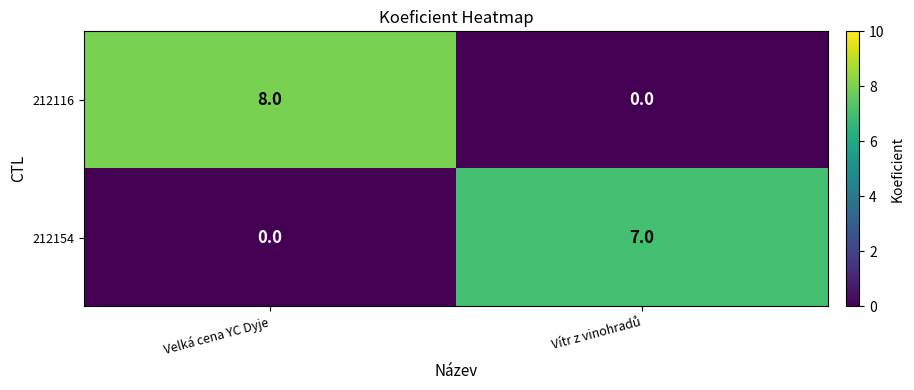

Is it true that 212116 equals 8 at Velká cena YC Dyje?

True